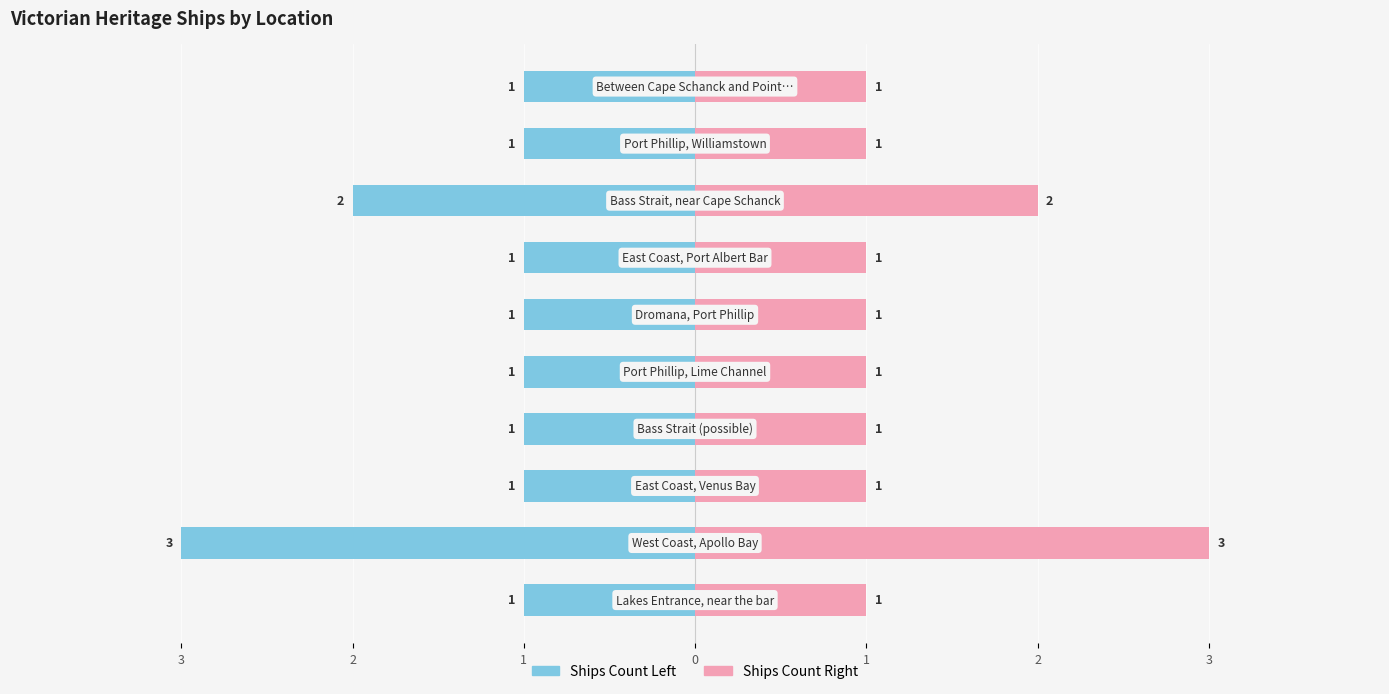

Rank the series at 3 from lowest to highest value.

Ships Count Left, Ships Count Right